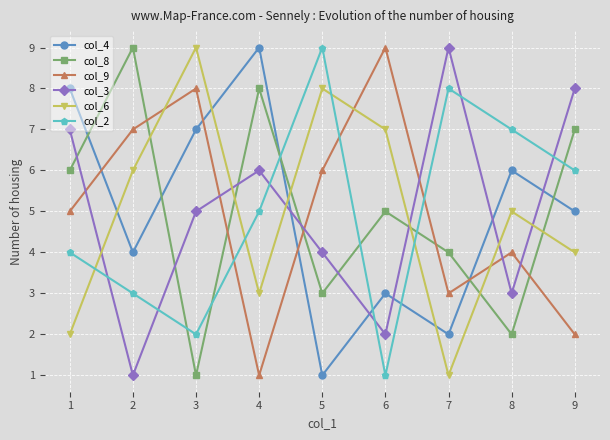

How many times do col_9 and col_3 cross each other?

6